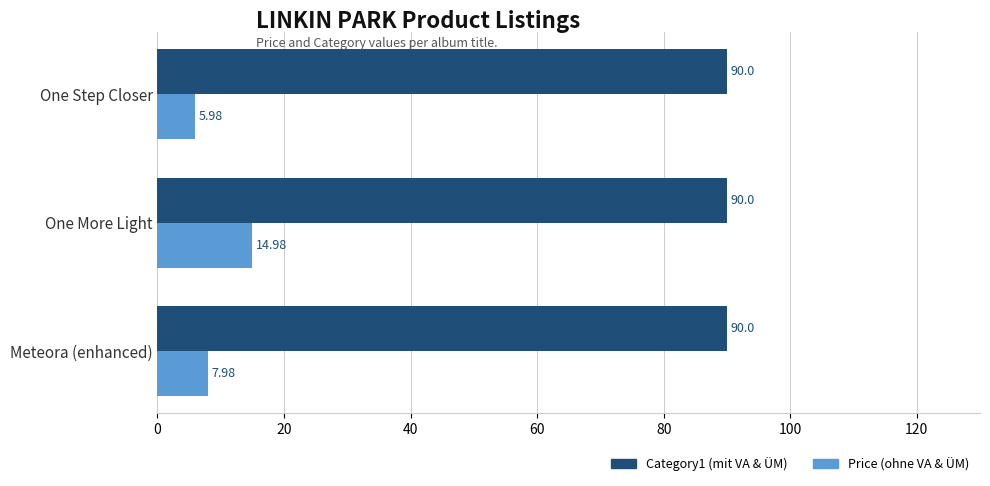

What is the difference between the highest and lowest values at One Step Closer?

84.0